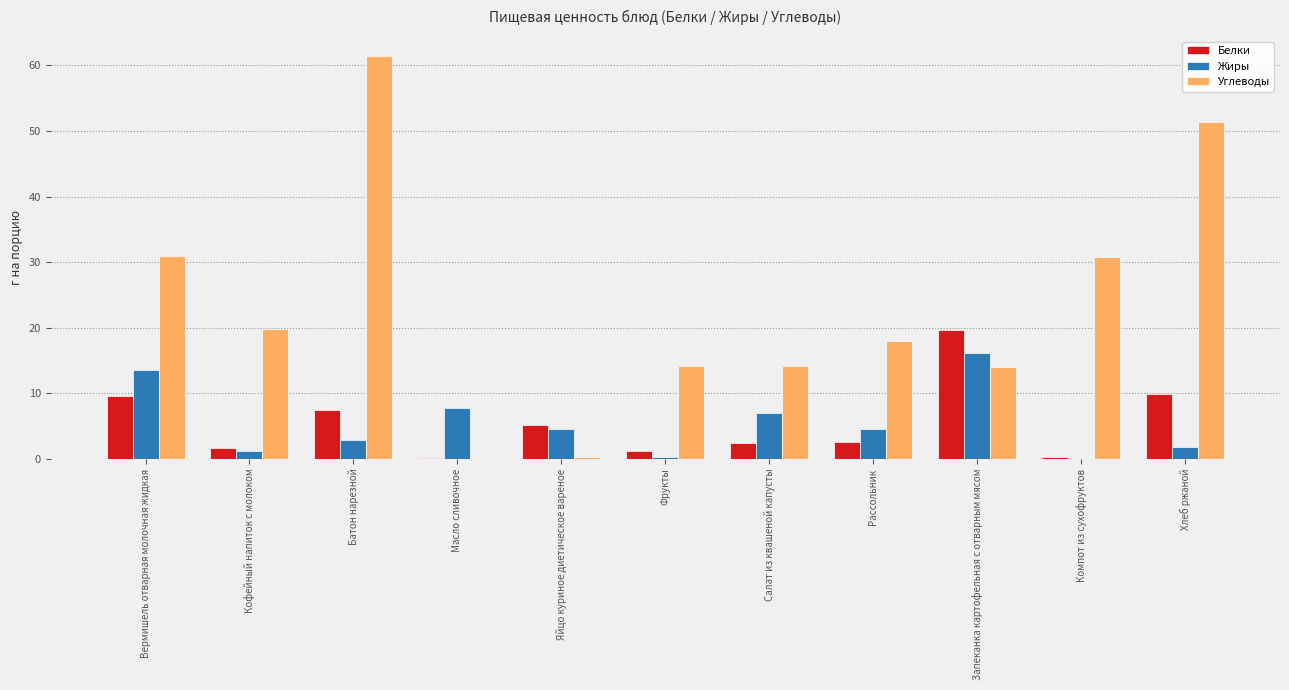

Between Масло сливочное and Запеканка картофельная с отварным мясом, which series saw the biggest shift?

Белки